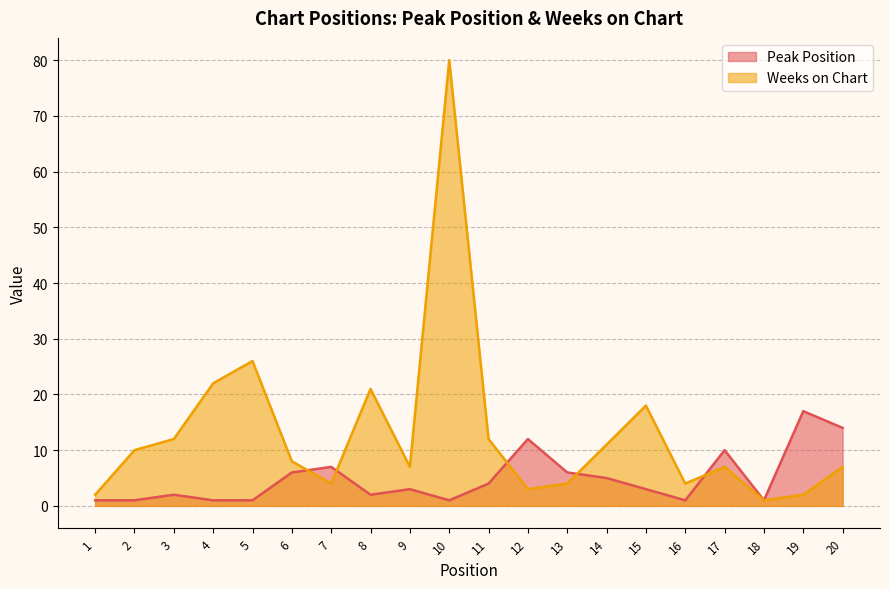

What is the value of the Peak Position point at the 20th from the left?

14